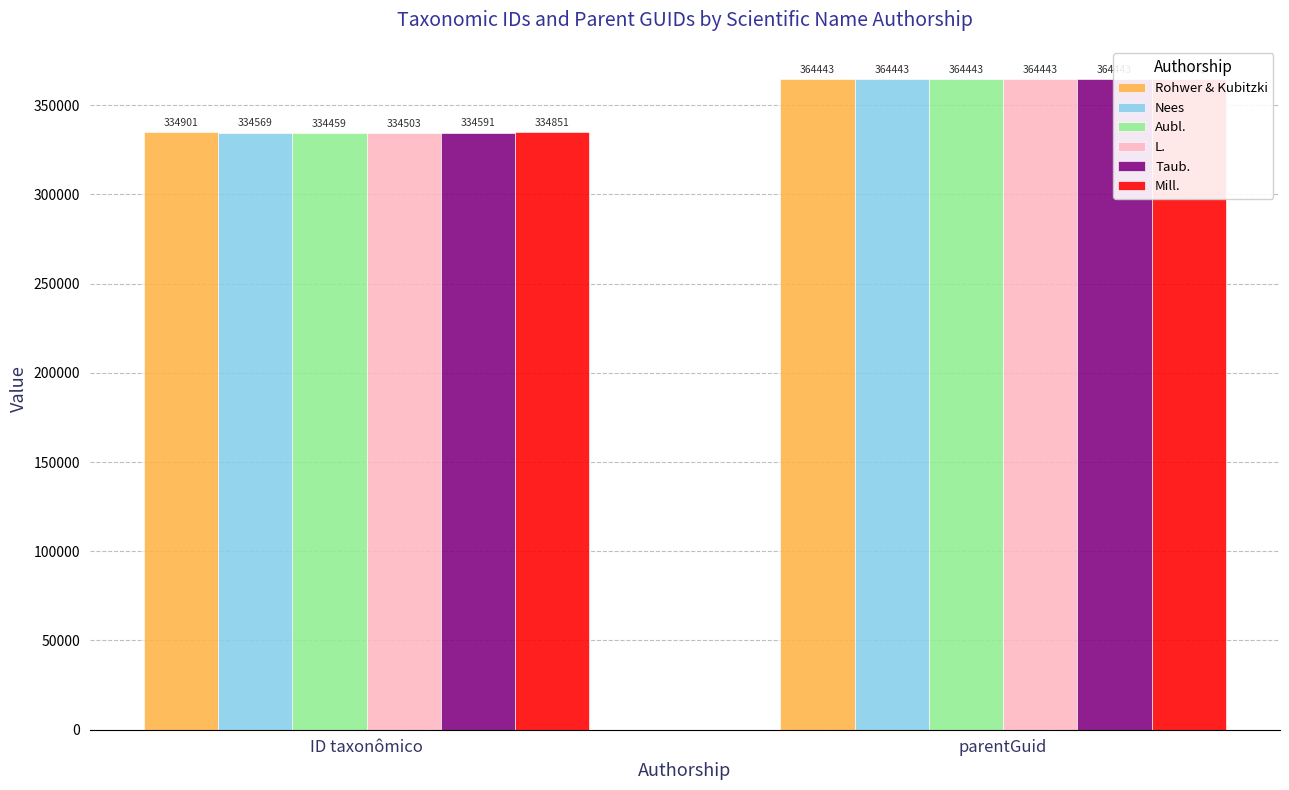

What are all the series names shown in the legend?

Rohwer & Kubitzki, Nees, Aubl., L., Taub., Mill.